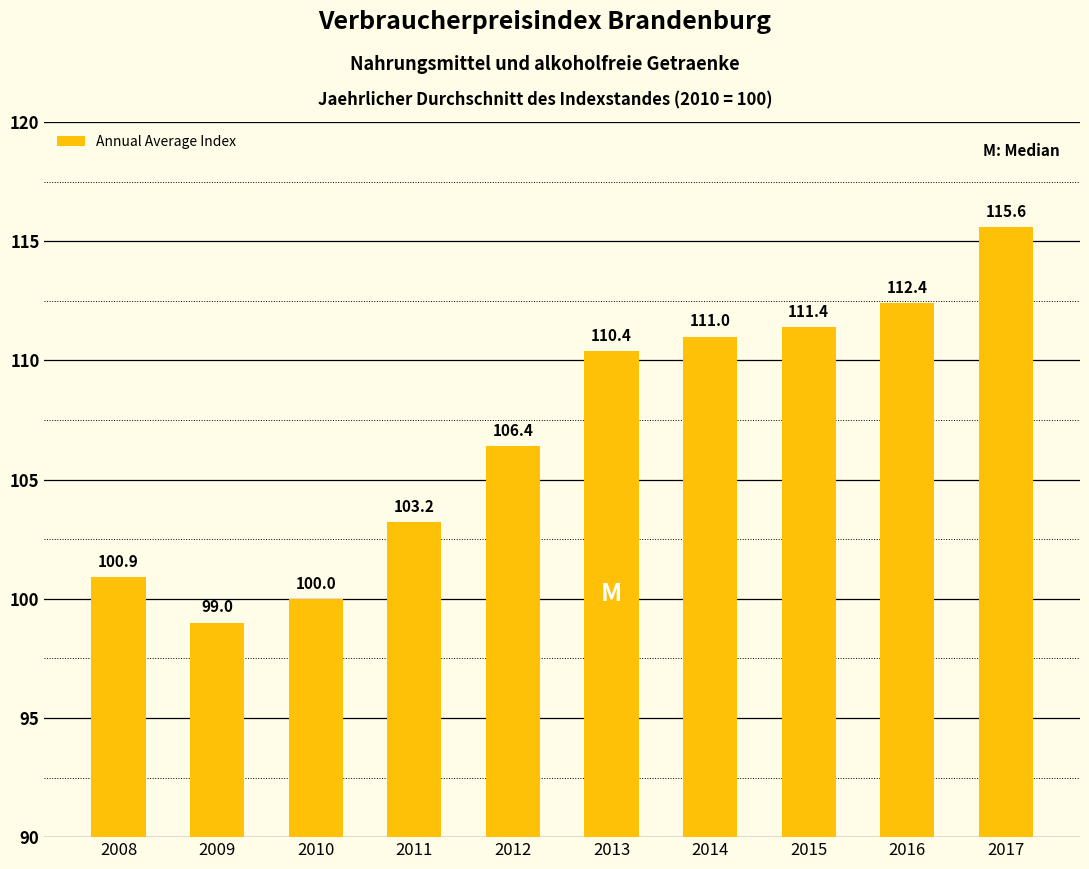

Where does the data first go above 110?

2013